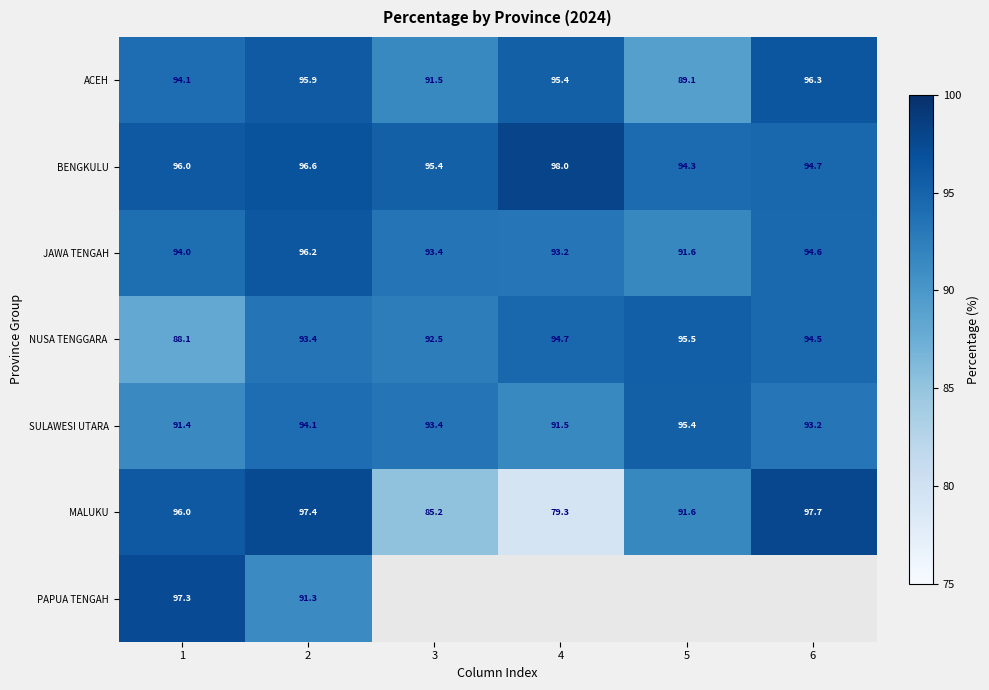

What value does the SULAWESI UTARA series have at 4?

91.5